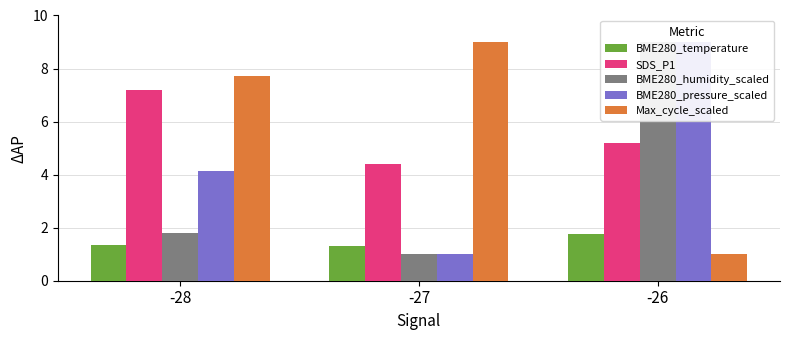

How many distinct data groups are displayed?

5